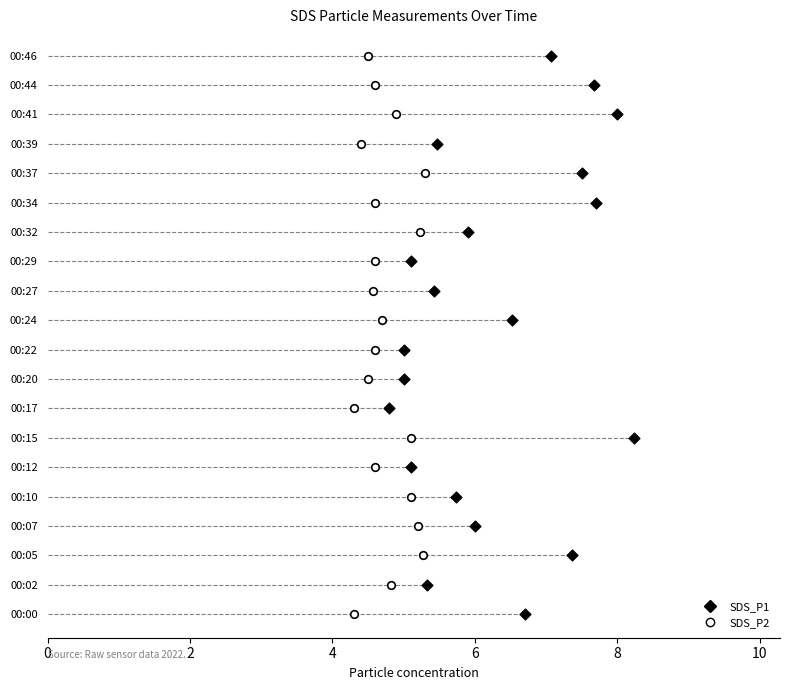

Which series reaches the minimum Y coordinate?

SDS_P1